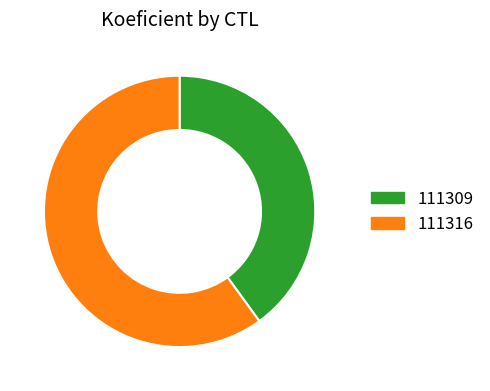

How many slices are in this pie chart?

2